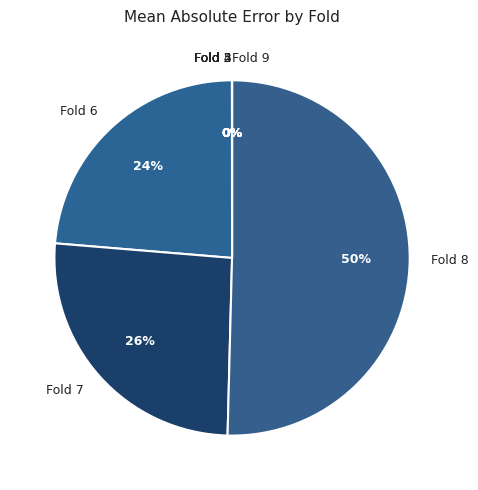

Approximately how many times larger is the value at Fold 8 compared to Fold 7?

1.9